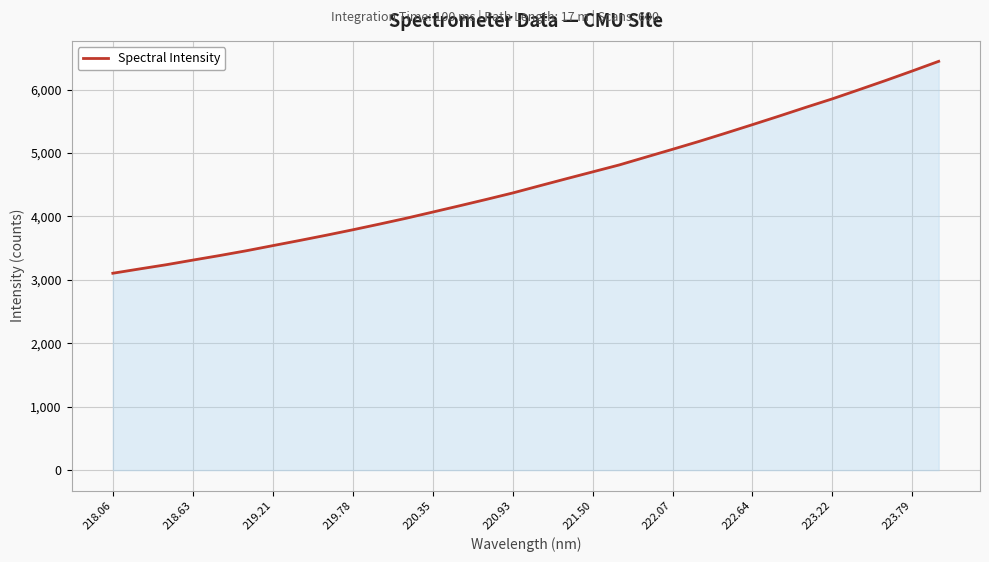

What is the difference between the second highest and minimum values?

3187.4